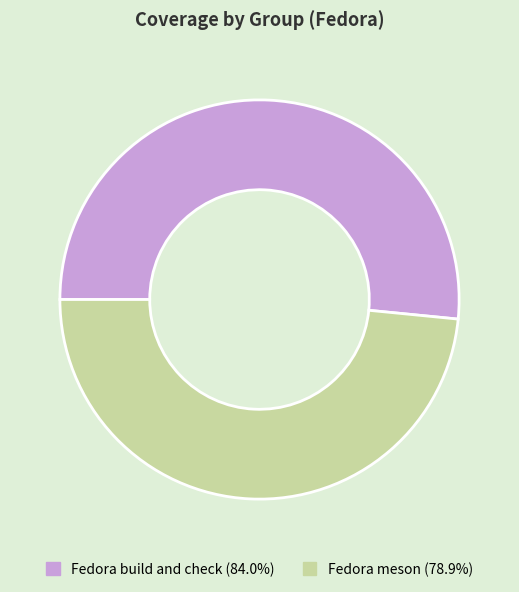

Which category accounts for the majority?

Fedora build and check